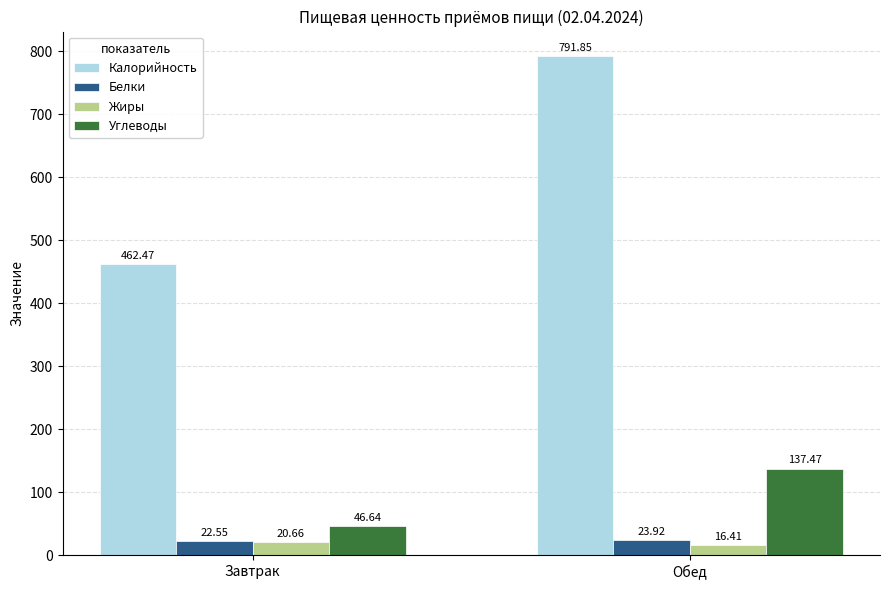

Is it true that Жиры equals 20.7 at Завтрак?

True